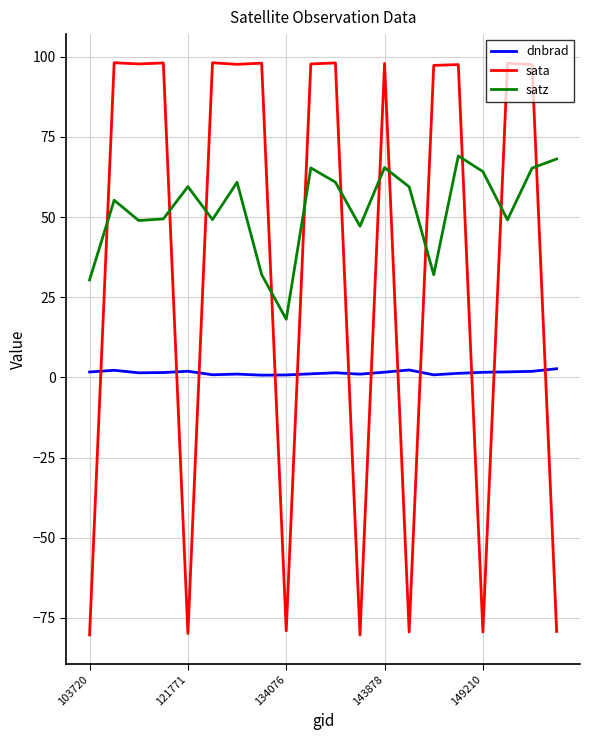

What is the minimum value for satz?

18.1